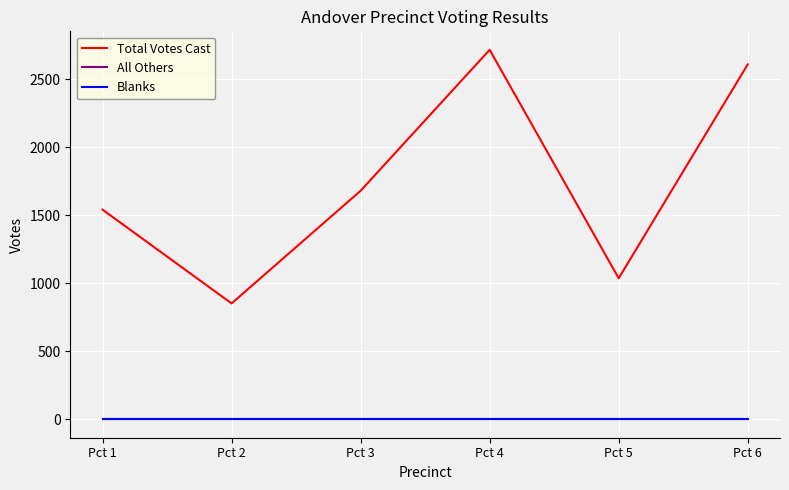

Where is All Others nearest to the value 0?

Pct 1